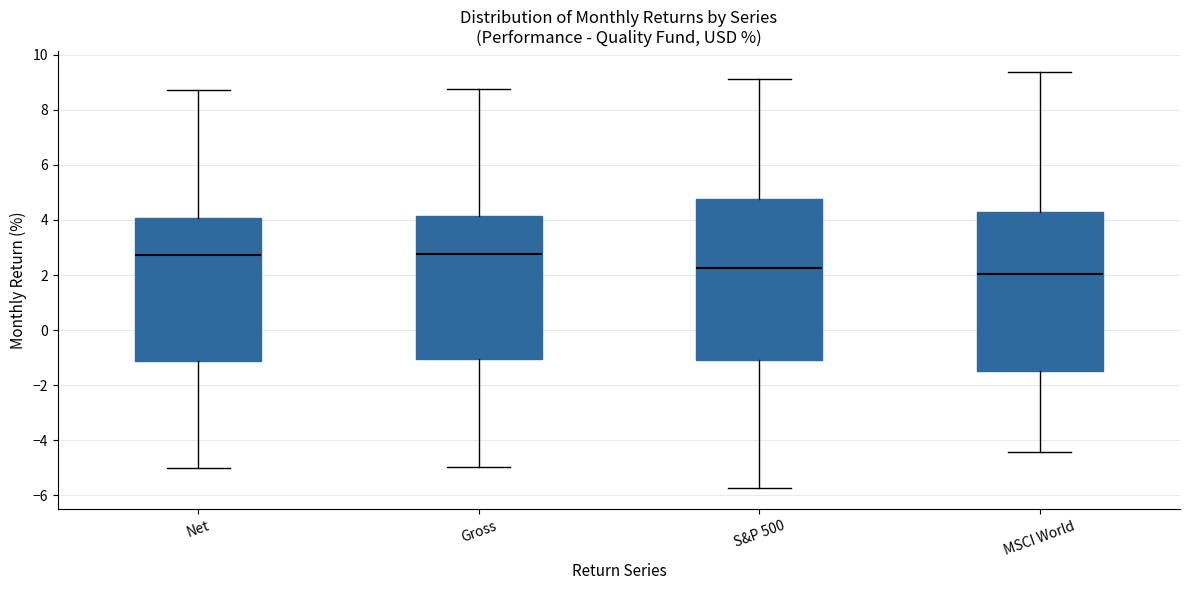

Where is the upper edge of the box for Net on the y-axis? The values are not printed on the chart, so give them approximately, as read against the axis.

4.0